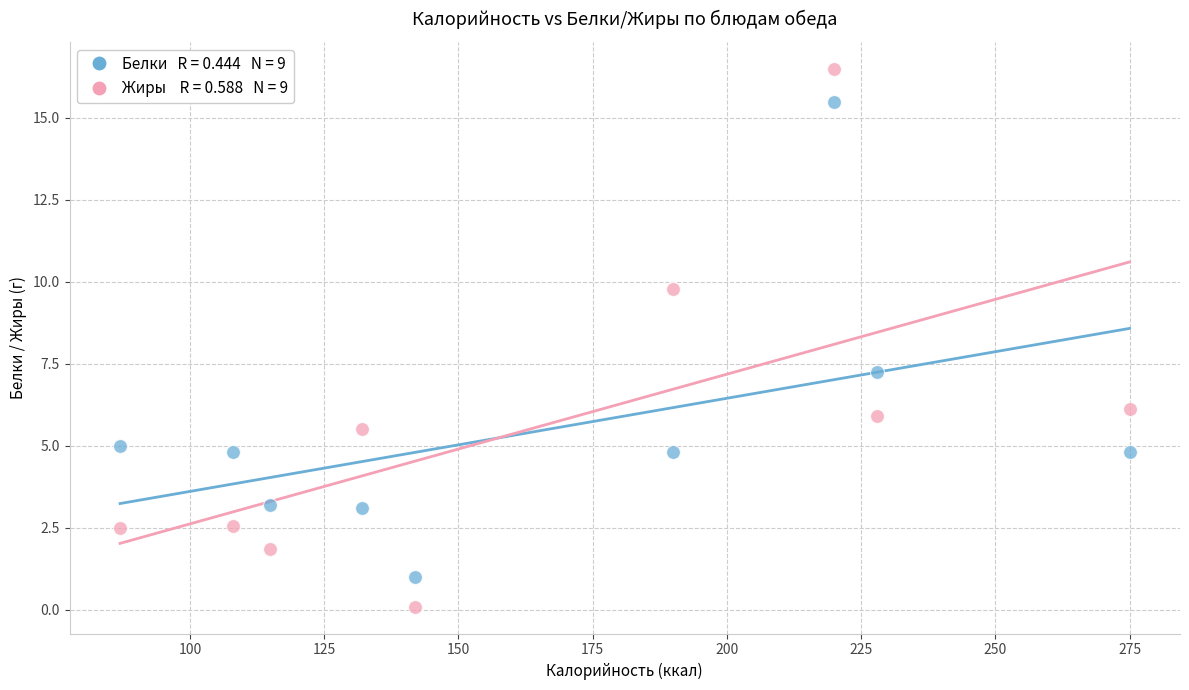

Across all data points, what is the range of Y values (max minus min)?

16.4